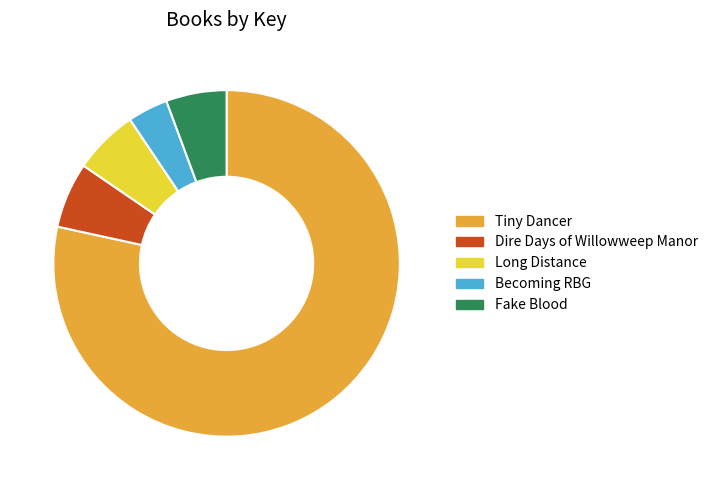

The Long Distance slice represents 20% of the pie. True or false?

False